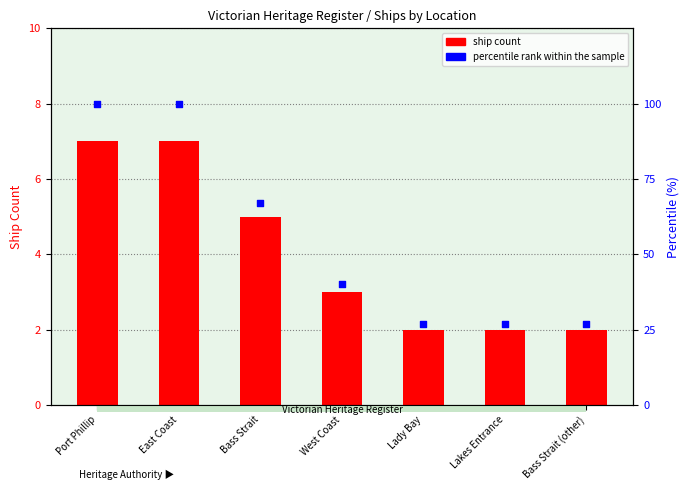

What is the total value across all series at Bass Strait?

72